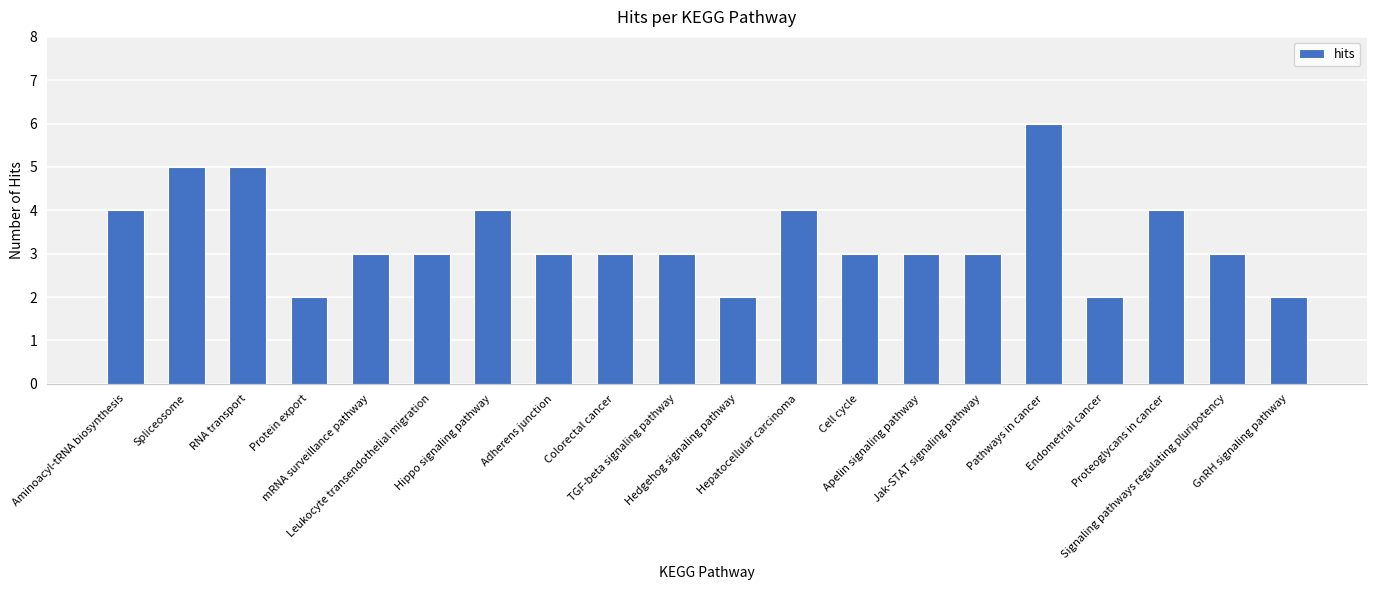

True or false: the data shows 2 at Spliceosome.

False